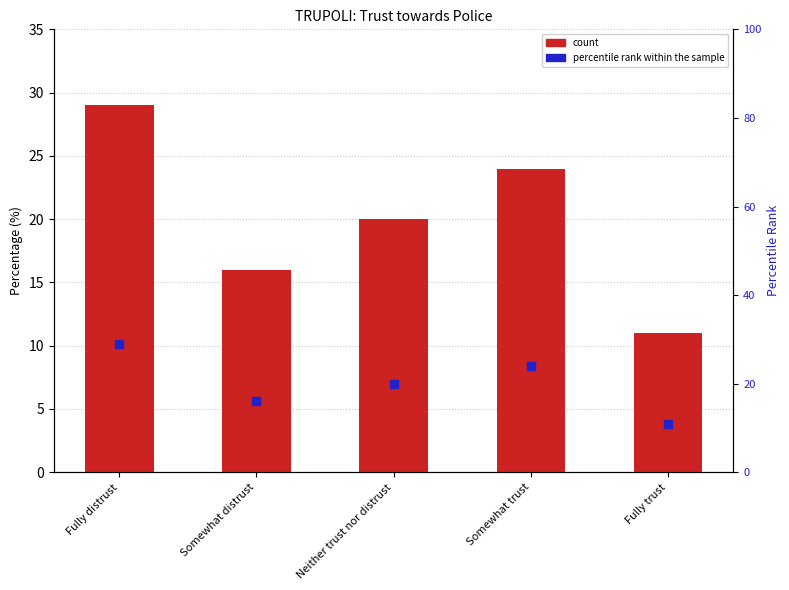

What are all the series names shown in the legend?

count, percentile rank within the sample